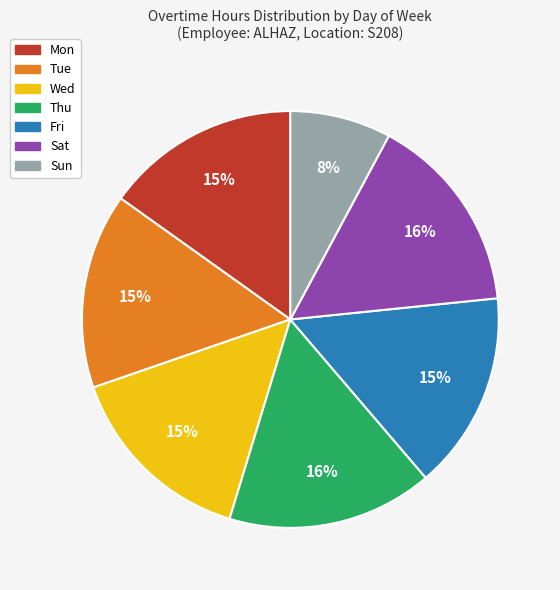

To the nearest percent, what percentage of the pie is Fri?

15%